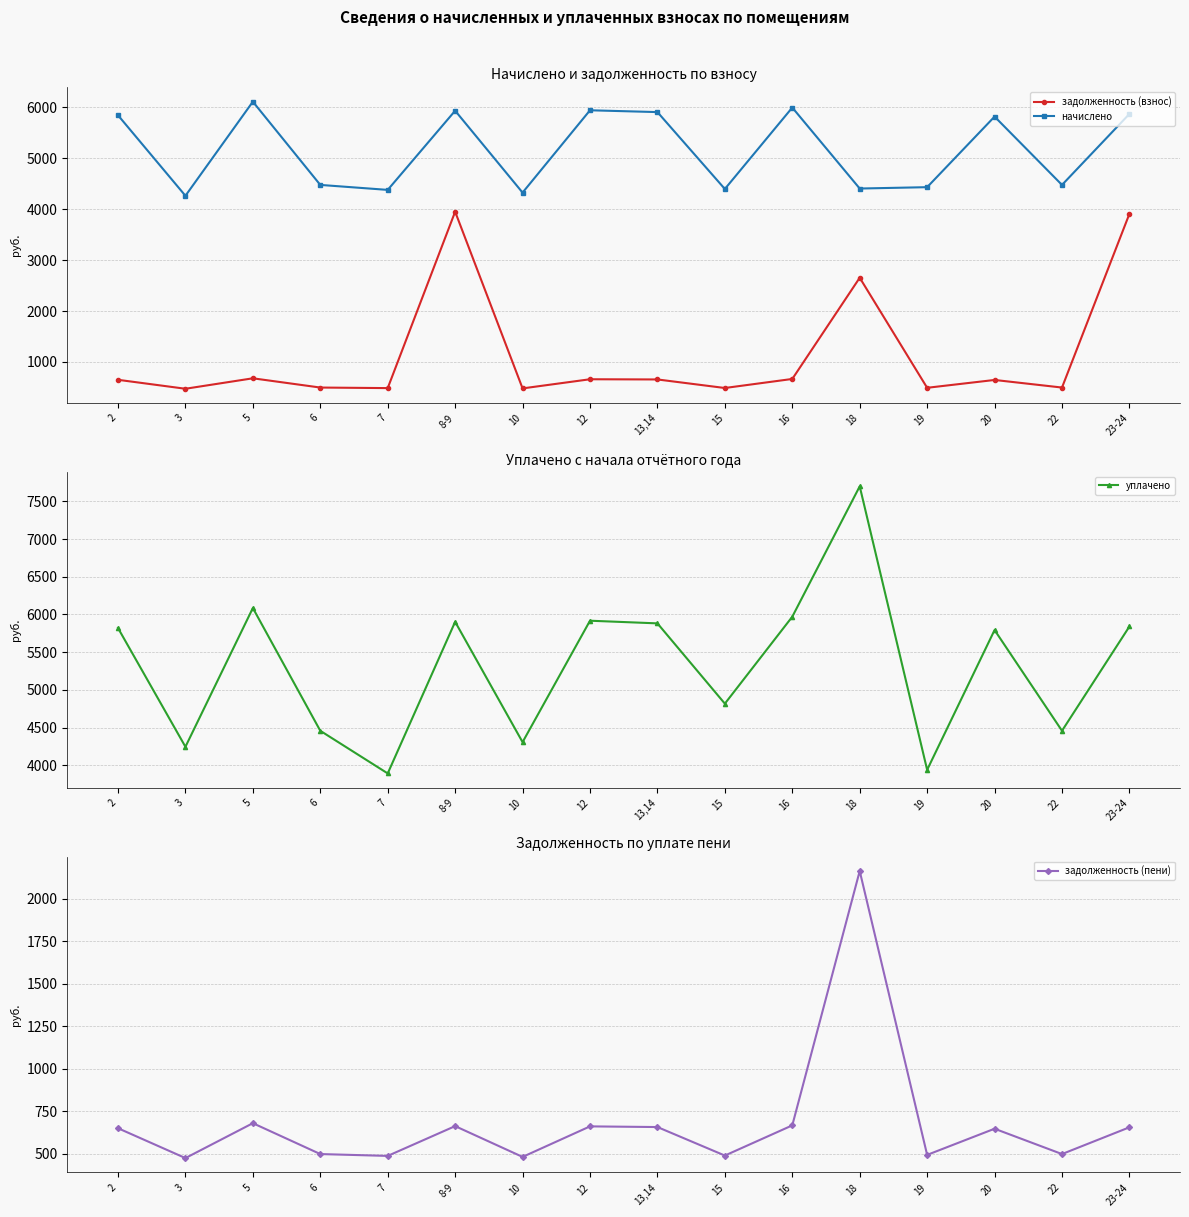

How many lines are shown in the chart?

4